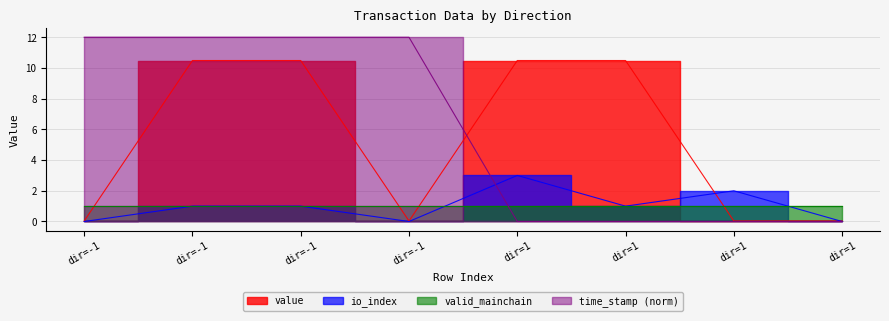

The time_stamp series shows 4.0 at dir=1. True or false?

False